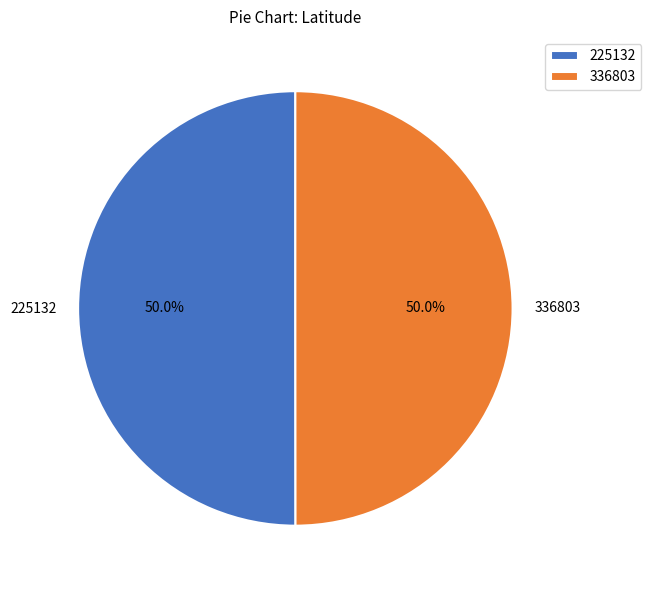

What percentage do 225132 and 336803 together represent?

100.0%